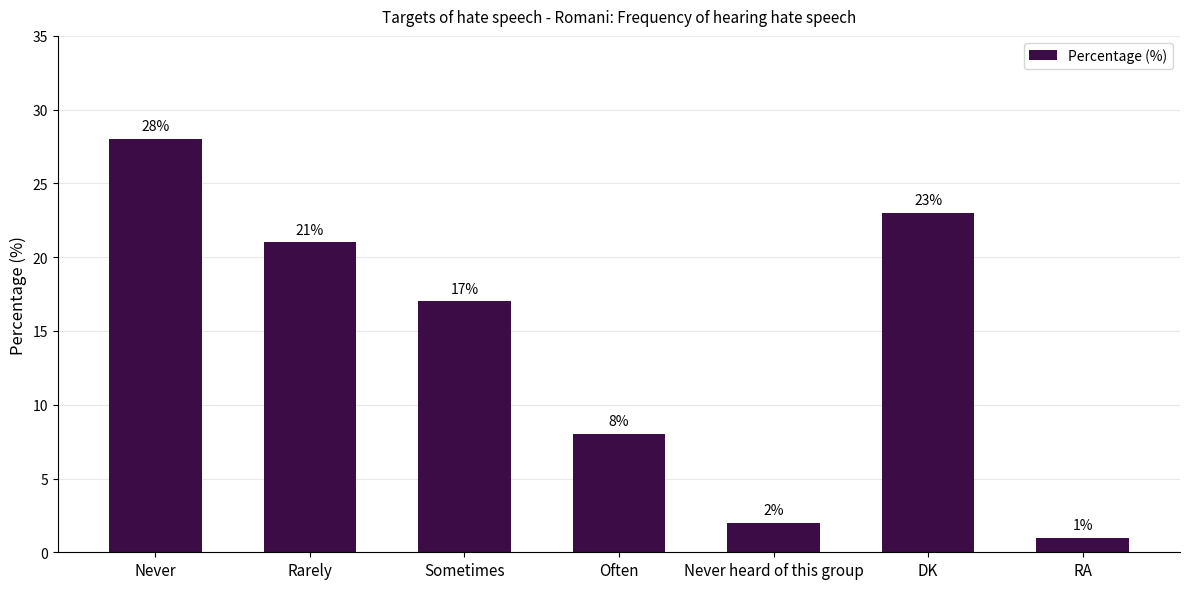

What is the sum of the values at RA and Never heard of this group?

3